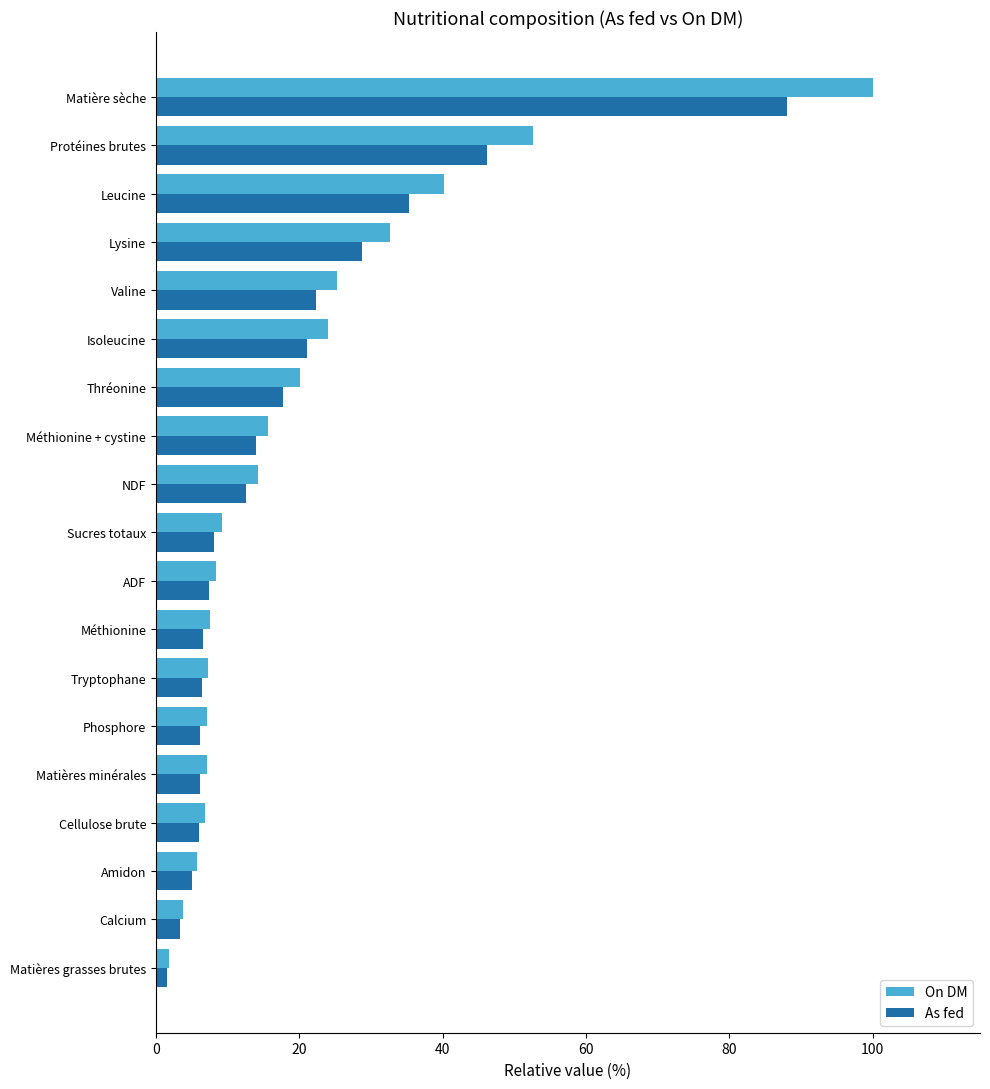

List the series in order of their peak value, highest first.

On DM, As fed